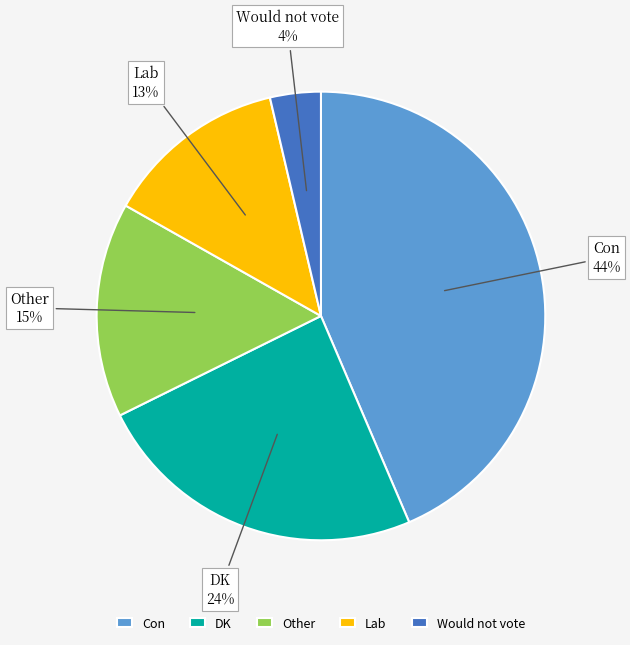

Does any single category account for the majority?

No